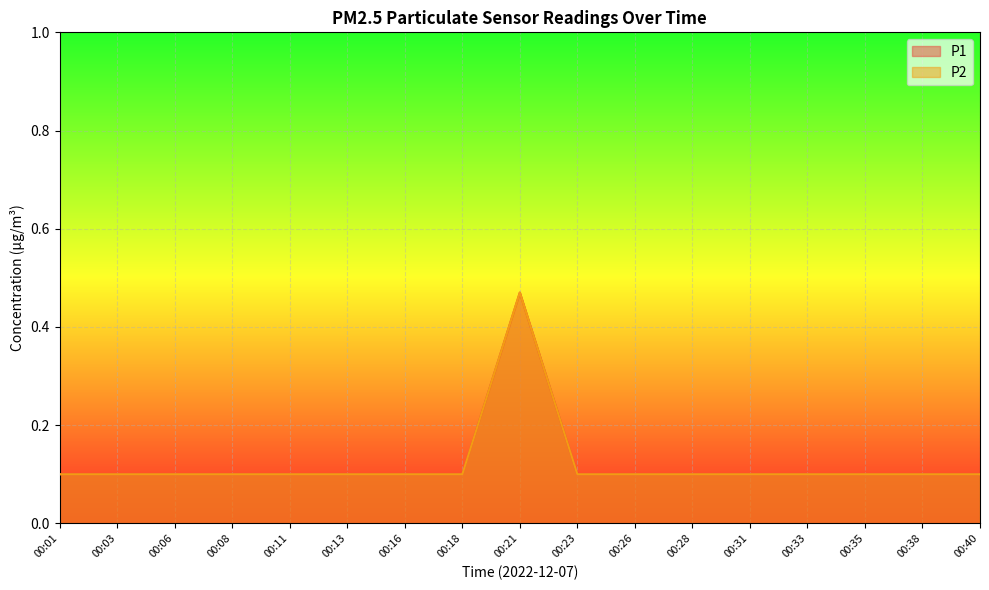

True or false: P2 has more than 0 points higher than both neighbors.

True